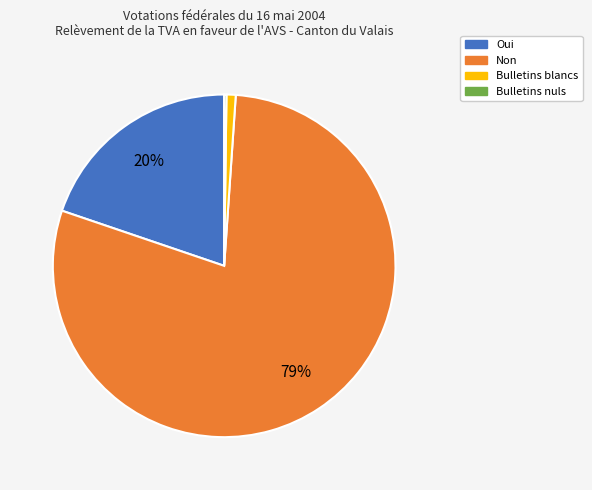

To the nearest percent, what is the combined percentage of Non and Bulletins blancs?

80%